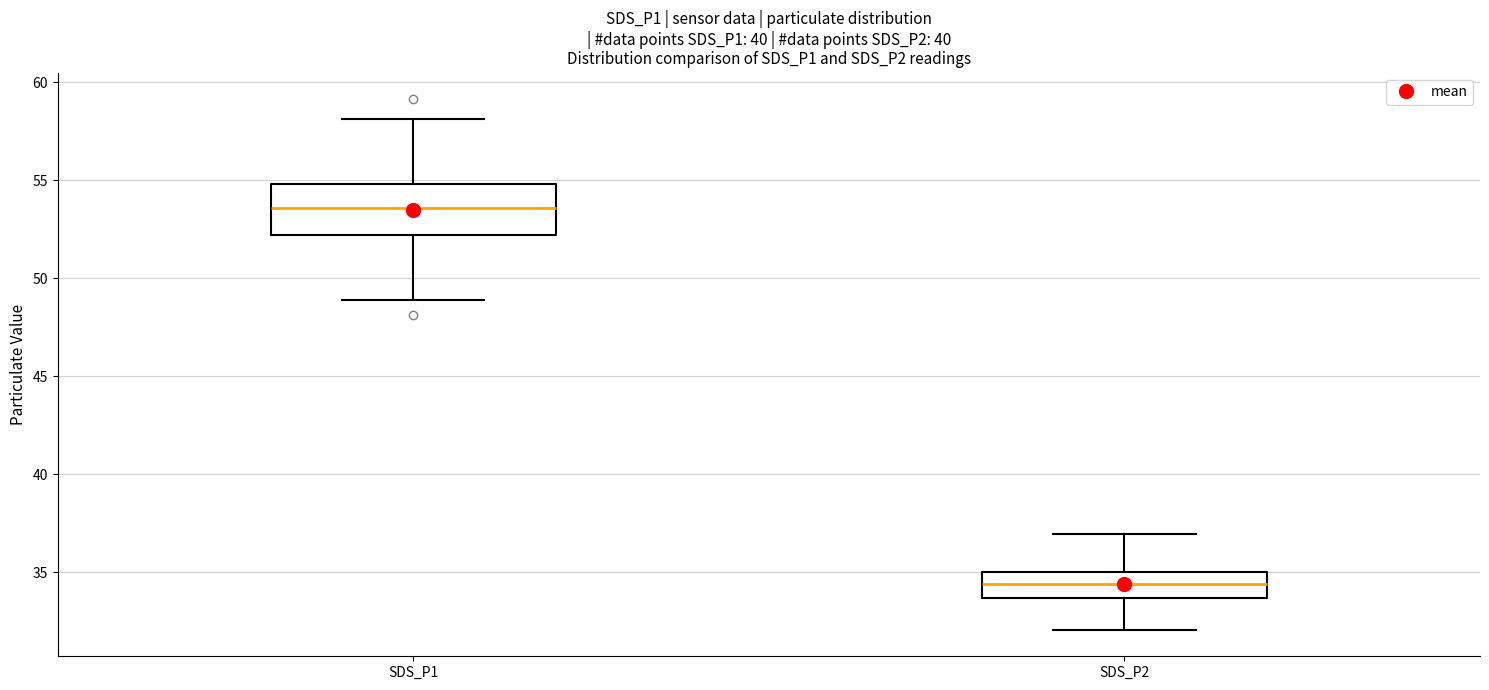

Reading left to right, transcribe this box plot: for each box, give where its median line is, the range the box spans, and where its two whiskers end, as read against the y-axis. The values are not printed on the chart, so give them approximately, as read against the axis.

SDS_P1: median 53.5, box 52.0 to 55.0, whiskers 49.0 to 58.0
SDS_P2: median 34.5, box 33.5 to 35.0, whiskers 32.0 to 37.0